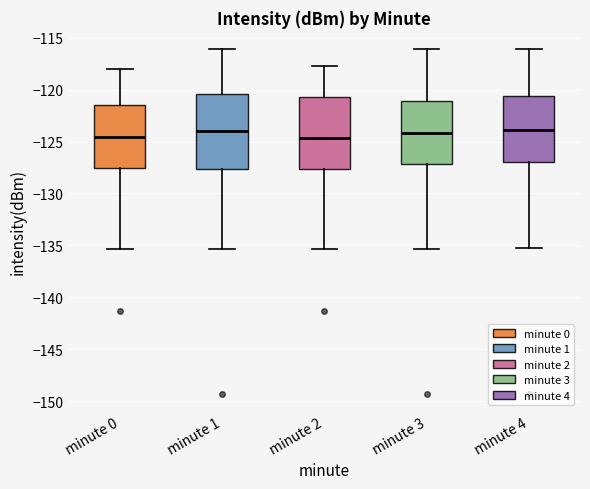

Reading left to right, transcribe this box plot: for each box, give where its median line is, the range the box spans, and where its two whiskers end, as read against the y-axis. The values are not printed on the chart, so give them approximately, as read against the axis.

minute 0: median -124.5, box -127.5 to -121.5, whiskers -135.5 to -118.0
minute 1: median -124.0, box -127.5 to -120.5, whiskers -135.5 to -116.0
minute 2: median -124.5, box -127.5 to -120.5, whiskers -135.5 to -117.5
minute 3: median -124.0, box -127.0 to -121.0, whiskers -135.5 to -116.0
minute 4: median -124.0, box -127.0 to -120.5, whiskers -135.0 to -116.0